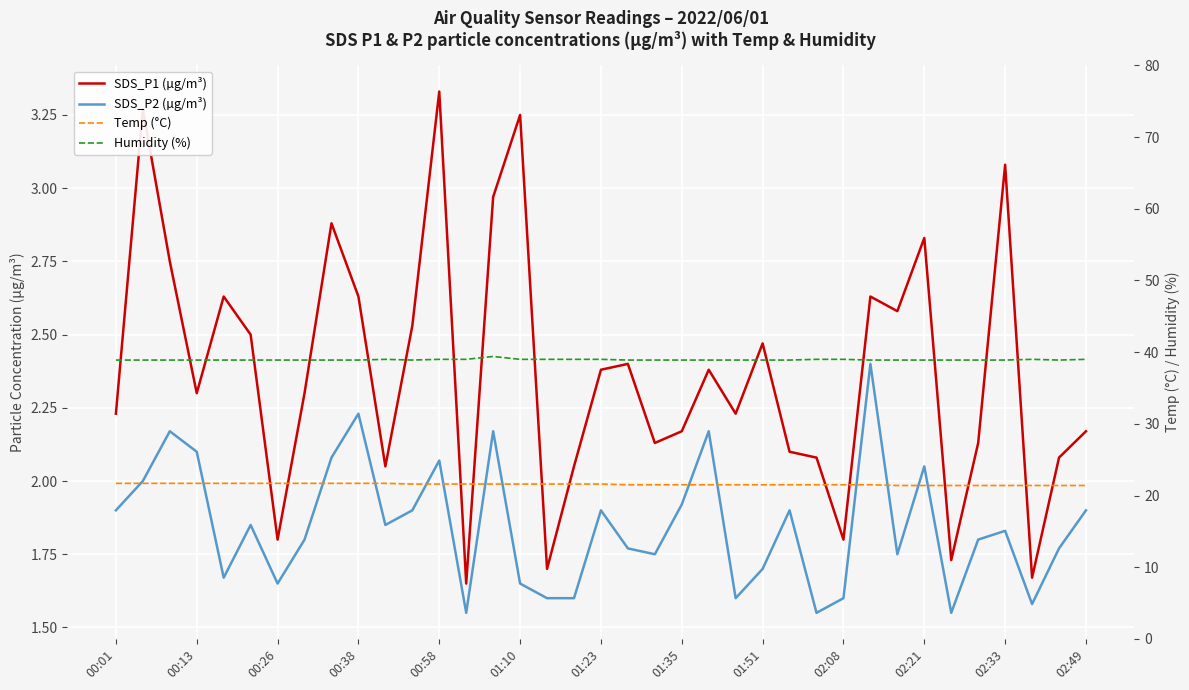

How many interior local valleys does the SDS_P1 (µg/m³) series have?

11